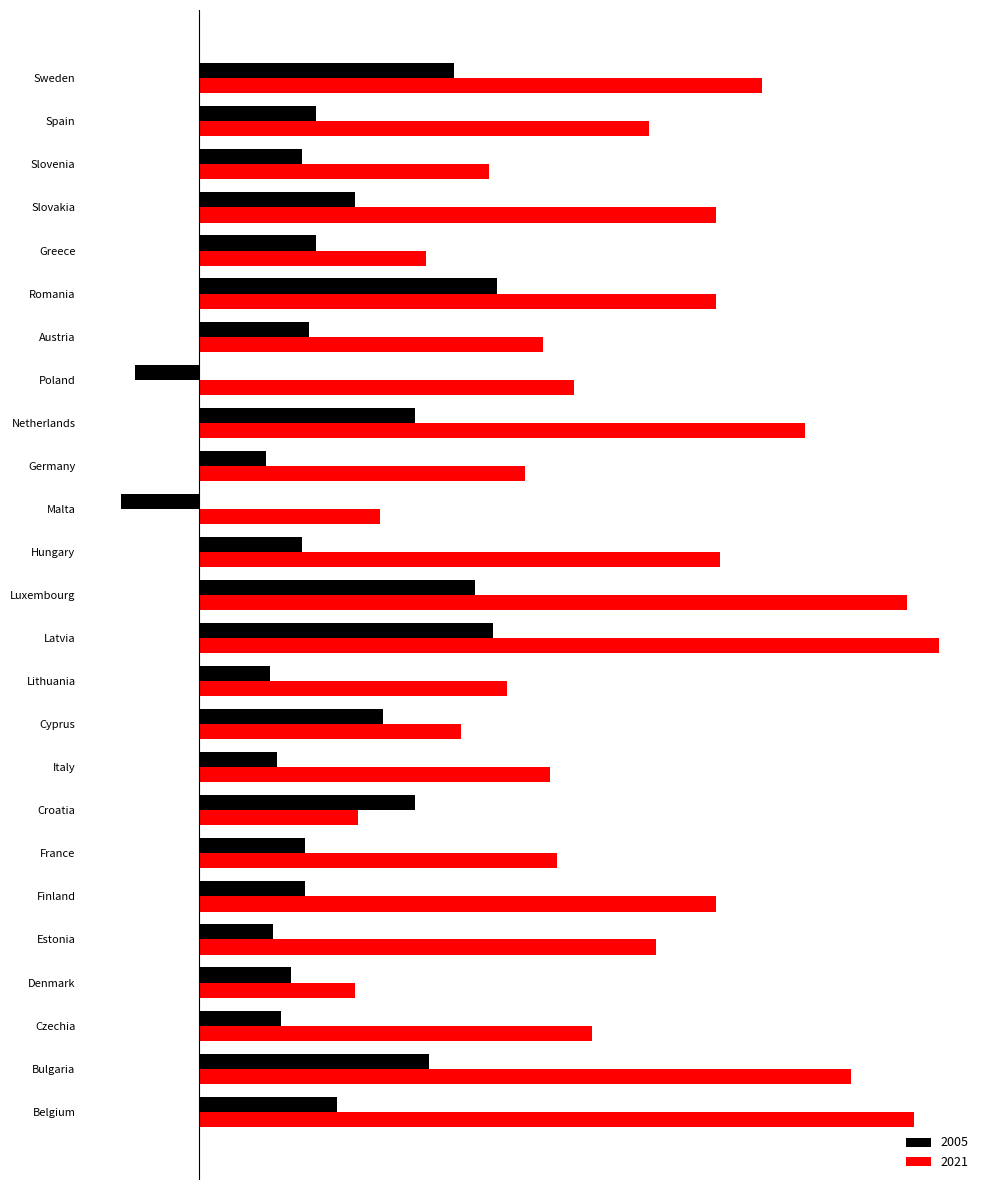

What is the sum of all 2005 values?

94.5